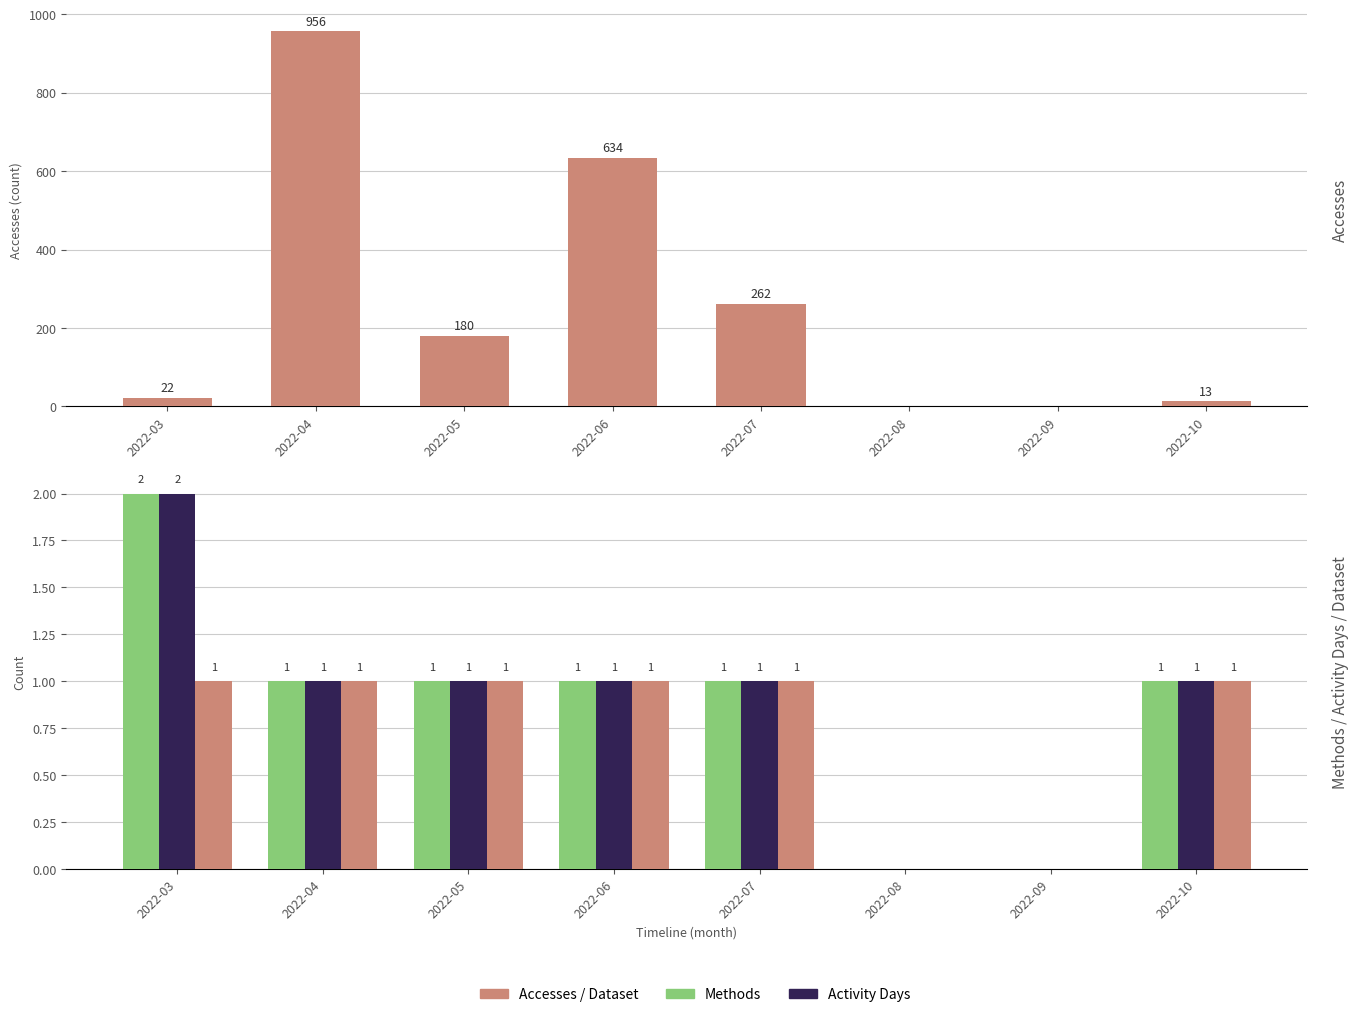

Is it true that Methods equals 1 at 2022-07?

True